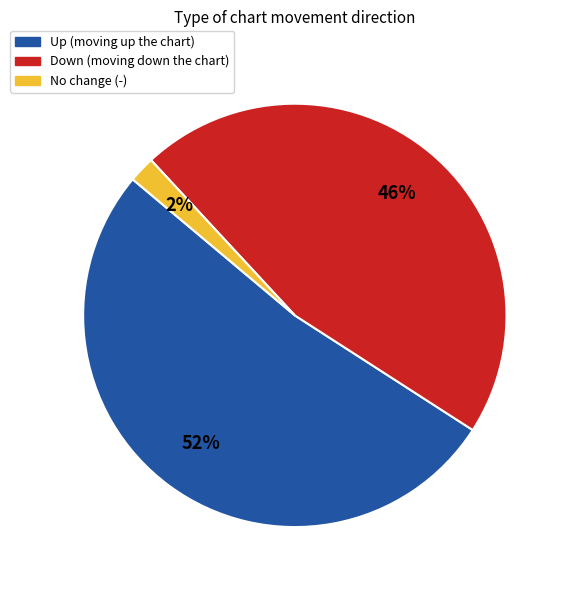

How many segments does this pie chart have?

3